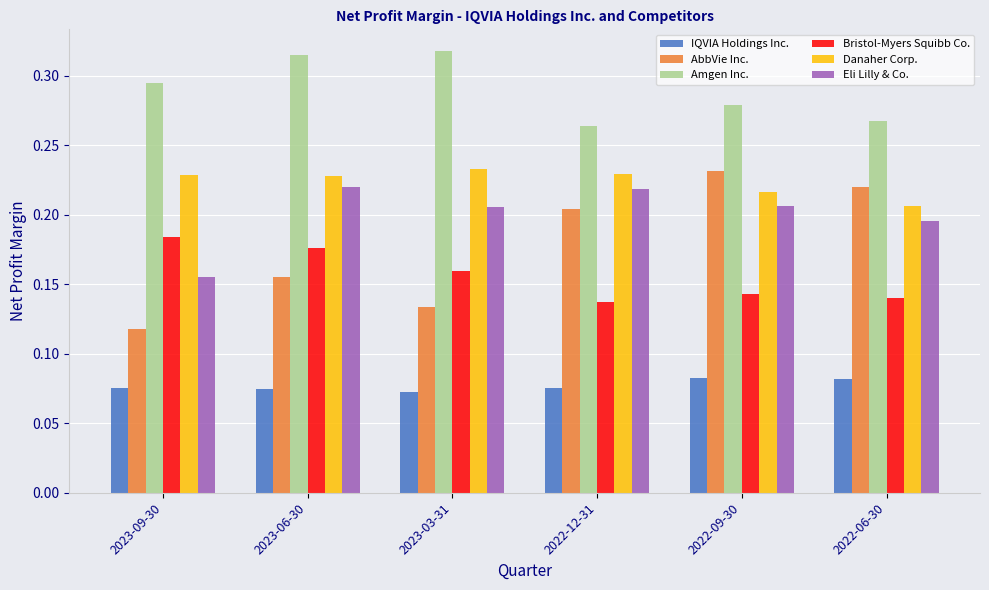

What is the sum of the Danaher Corp. values at 2022-12-31 and 2023-09-30?

0.5